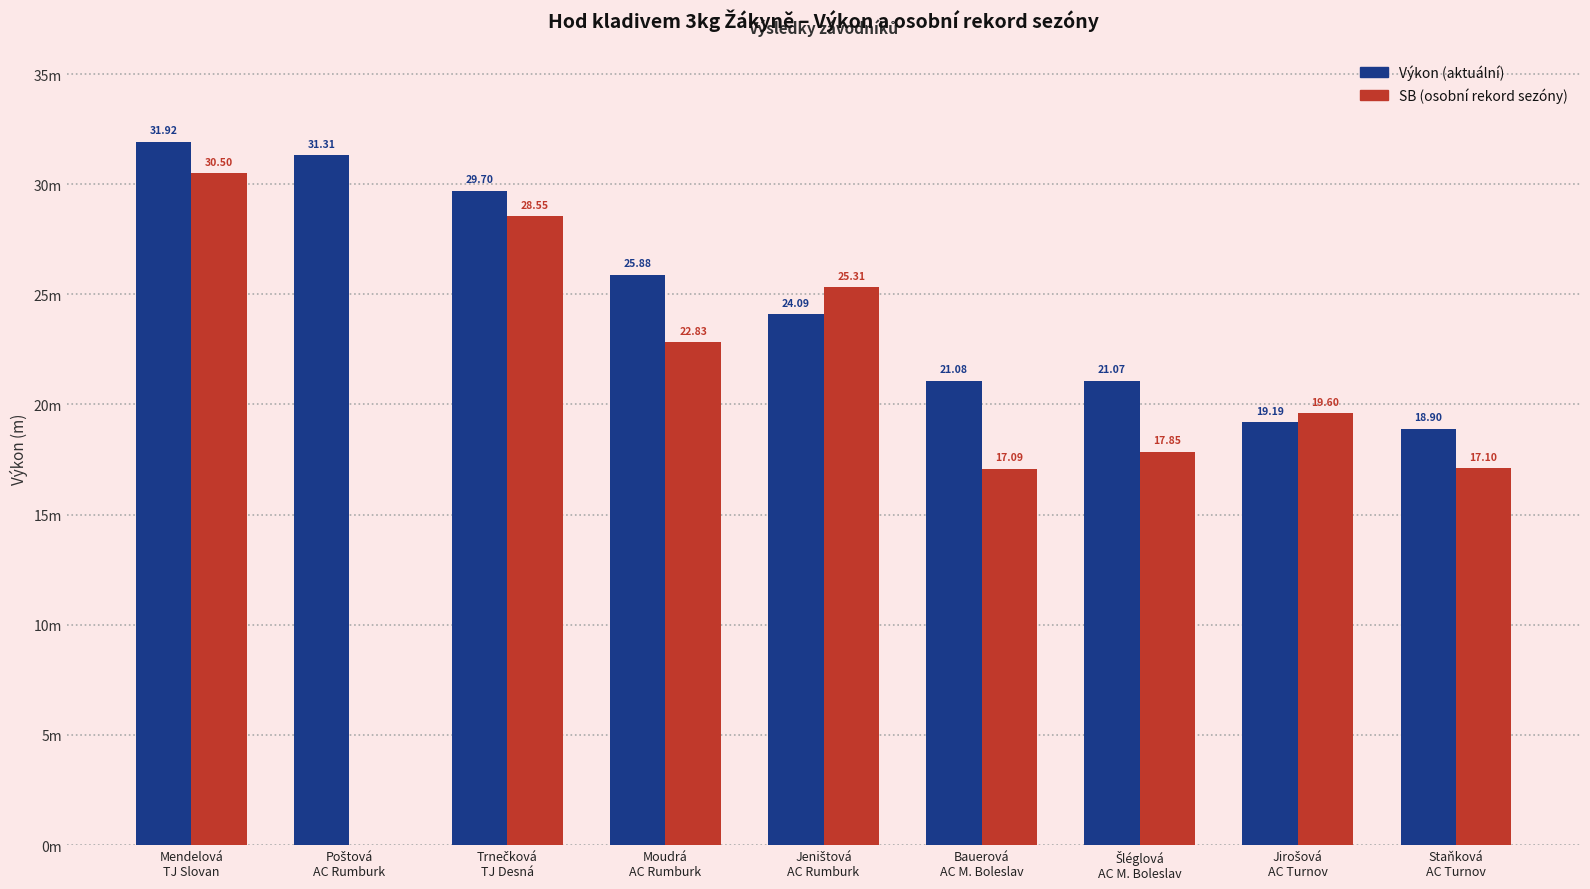

Does the chart contain stacked bars?

No